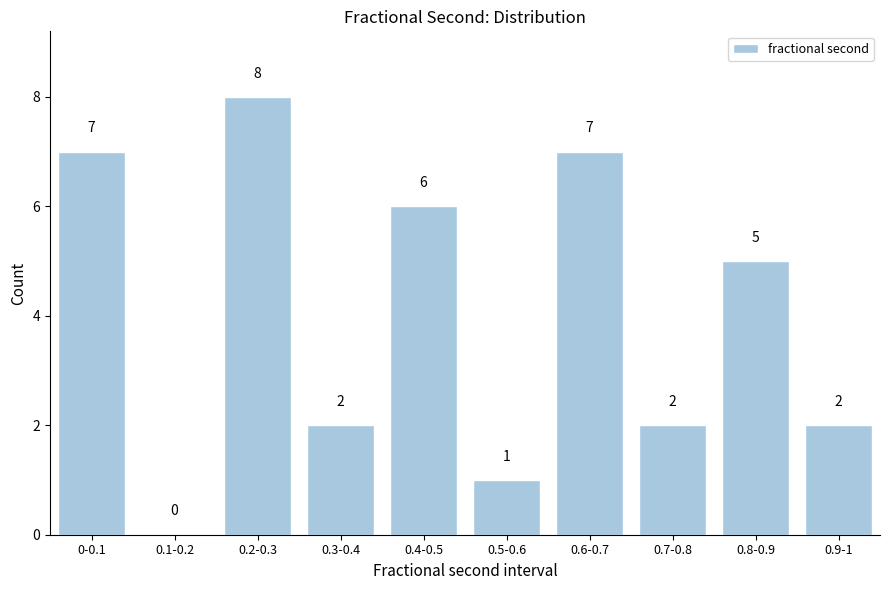

Reading right to left, extract all data points from this chart.

0.9-1=2	0.8-0.9=5	0.7-0.8=2	0.6-0.7=7	0.5-0.6=1	0.4-0.5=6	0.3-0.4=2	0.2-0.3=8	0.1-0.2=0	0-0.1=7